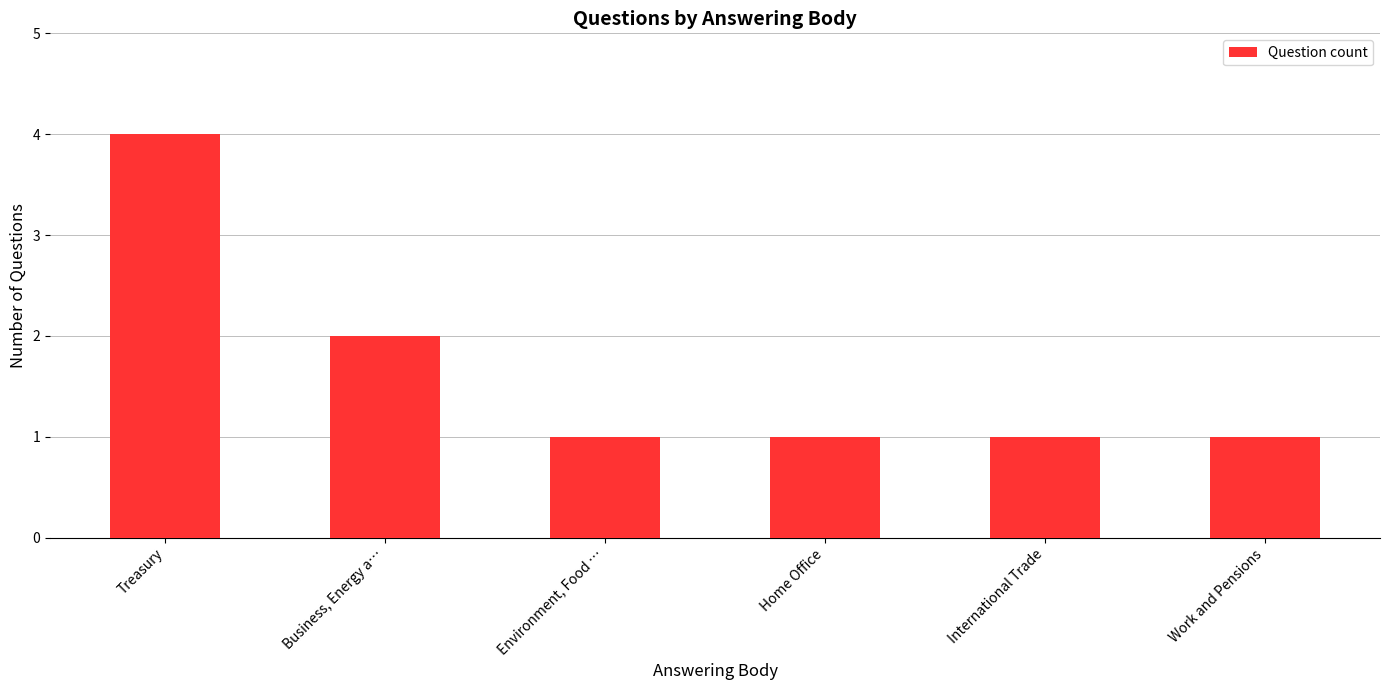

Reading left to right, extract all data points from this chart.

4	2	1	1	1	1